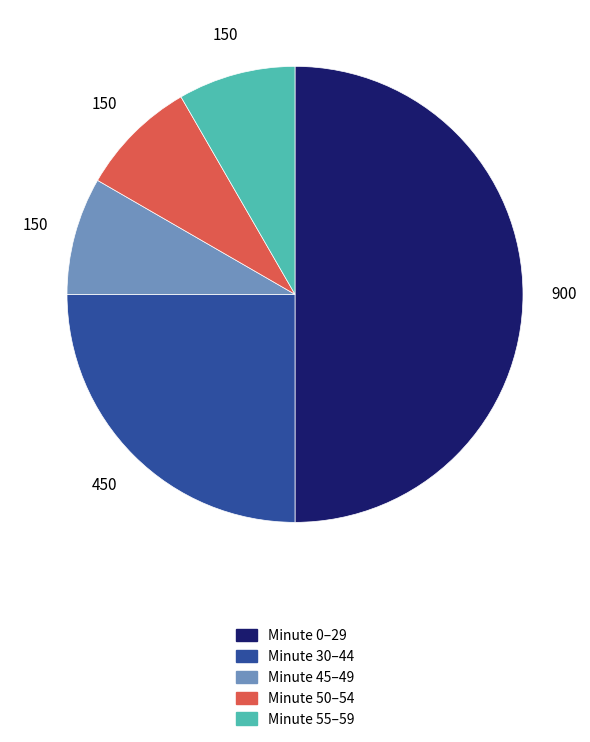

How many slices are in this pie chart?

5